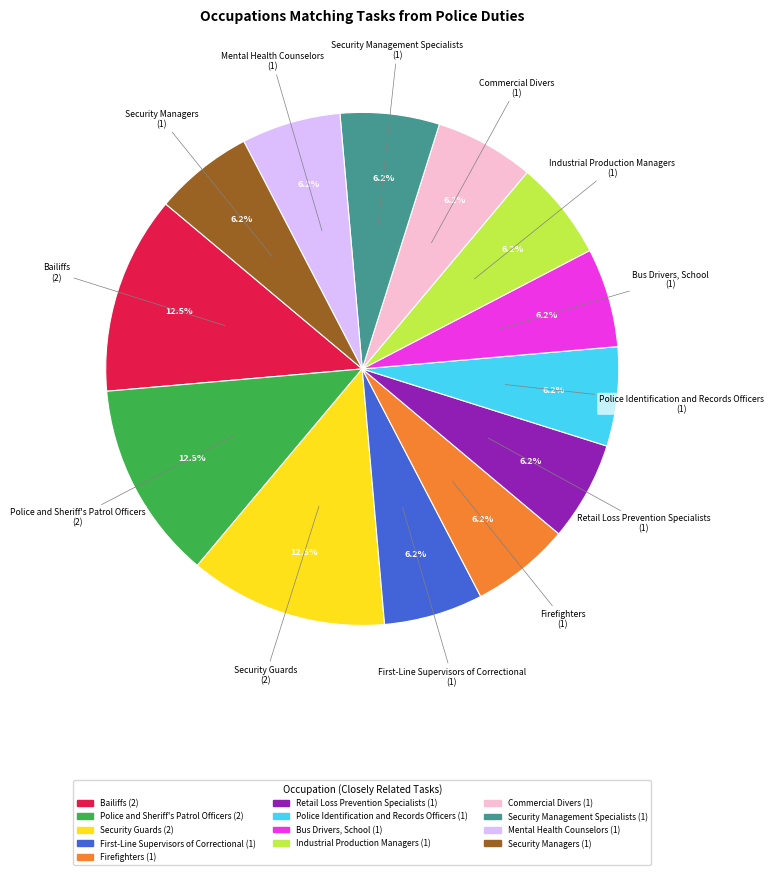

How many slices are in this pie chart?

13